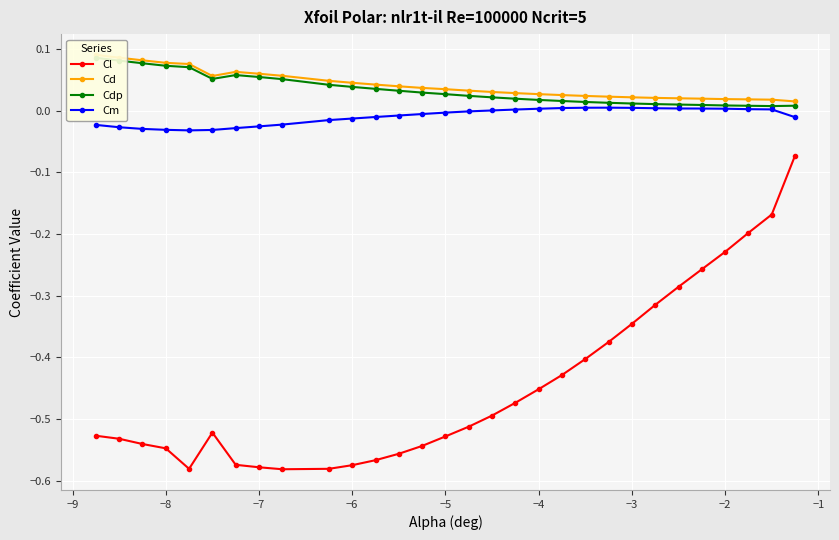

Reading left to right, what are all the values shown in this chart?

Cl: -0.5	-0.5	-0.5	-0.5	-0.6	-0.5	-0.6	-0.6	-0.6	-0.6	-0.6	-0.6	-0.6	-0.5	-0.5	-0.5	-0.5	-0.5	-0.5	-0.4	-0.4	-0.4	-0.3	-0.3	-0.3	-0.3	-0.2	-0.2	-0.2	-0.1
Cd: 0.1	0.1	0.1	0.1	0.1	0.1	0.1	0.1	0.1	0.0	0.0	0.0	0.0	0.0	0.0	0.0	0.0	0.0	0.0	0.0	0.0	0.0	0.0	0.0	0.0	0.0	0.0	0.0	0.0	0.0
Cdp: 0.1	0.1	0.1	0.1	0.1	0.1	0.1	0.1	0.1	0.0	0.0	0.0	0.0	0.0	0.0	0.0	0.0	0.0	0.0	0.0	0.0	0.0	0.0	0.0	0.0	0.0	0.0	0.0	0.0	0.0
Cm: -0.0	-0.0	-0.0	-0.0	-0.0	-0.0	-0.0	-0.0	-0.0	-0.0	-0.0	-0.0	-0.0	-0.0	-0.0	-0.0	0.0	0.0	0.0	0.0	0.0	0.0	0.0	0.0	0.0	0.0	0.0	0.0	0.0	-0.0